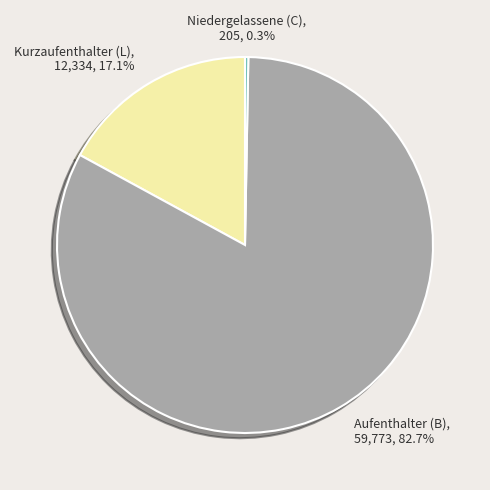

Does any single category account for the majority?

Yes